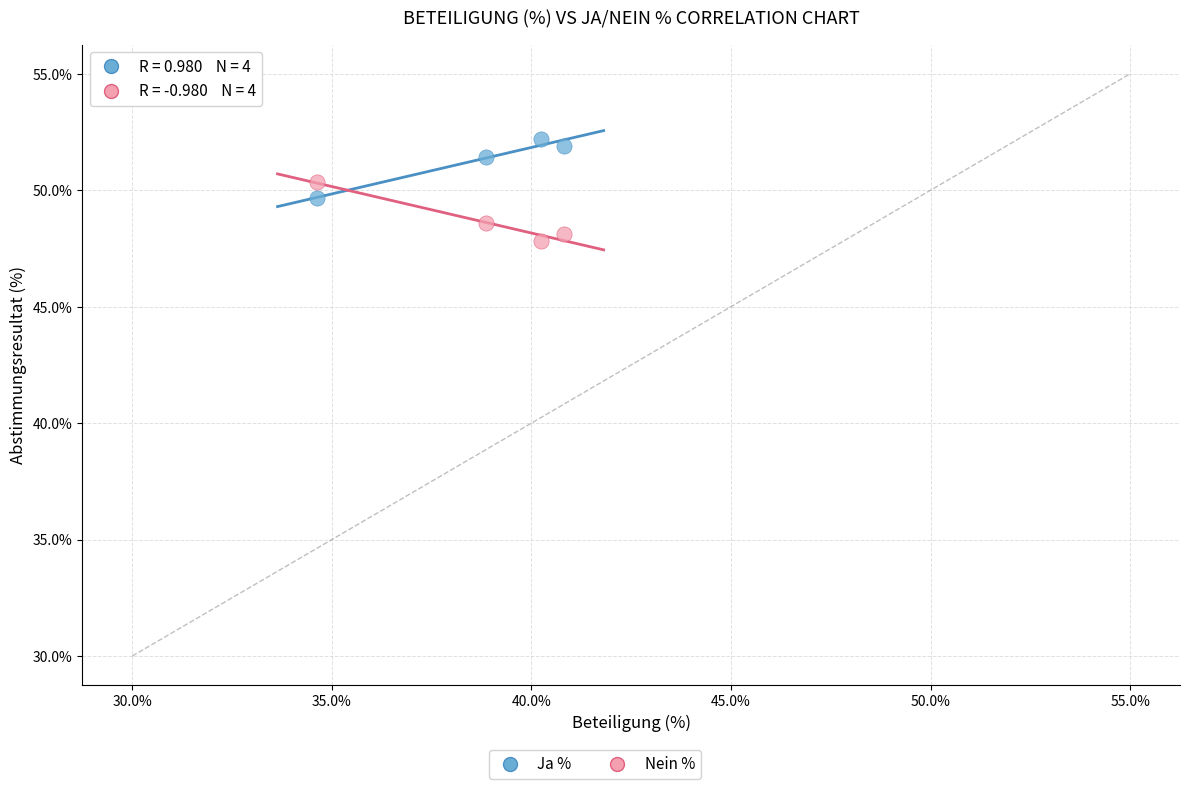

Across all data points, what is the average Y value?

50.0